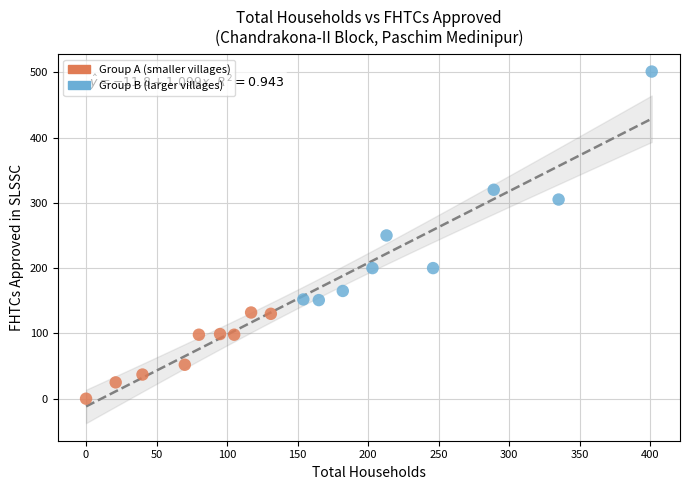

Which series contains the highest Y value?

Group B (larger villages)